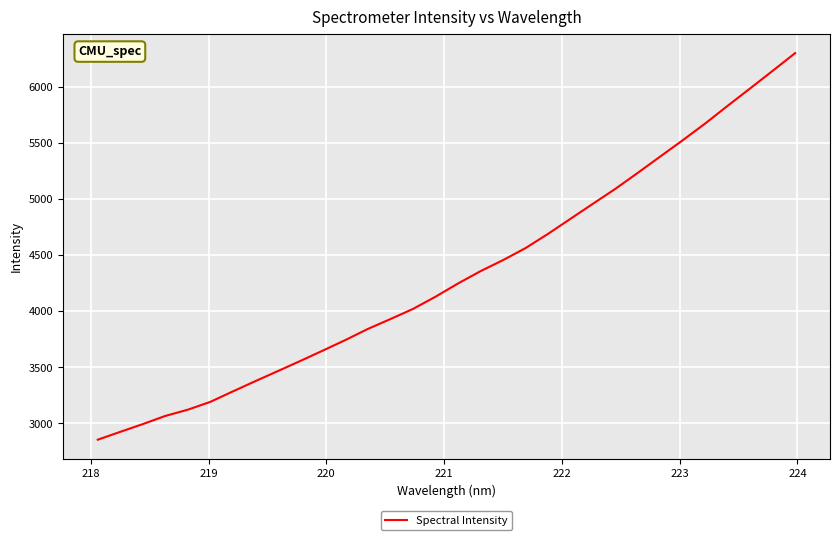

Does the chart display data point markers on the line(s)?

No